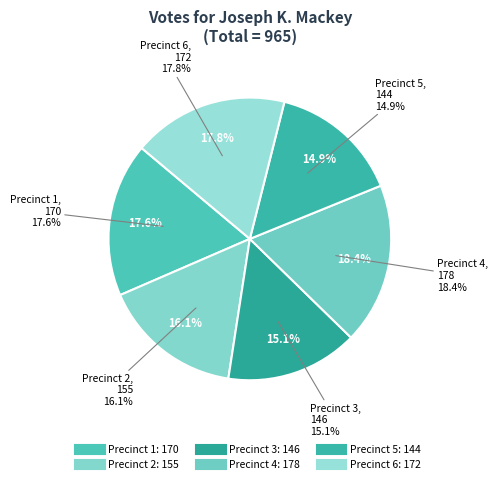

To the nearest percent, what percentage of the pie is Precinct 1?

18%